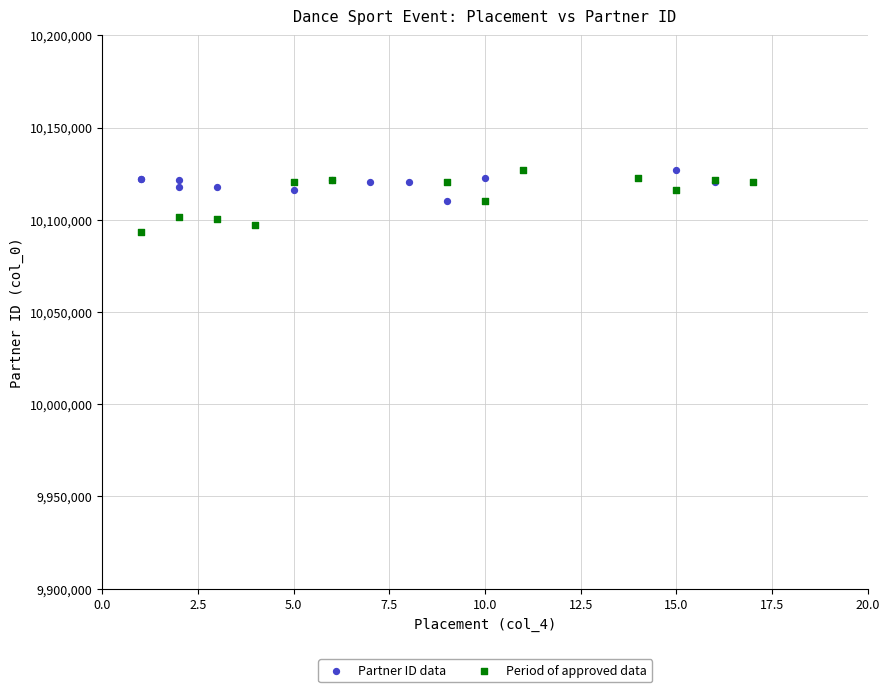

Which series contains the lowest Y value?

Period of approved data